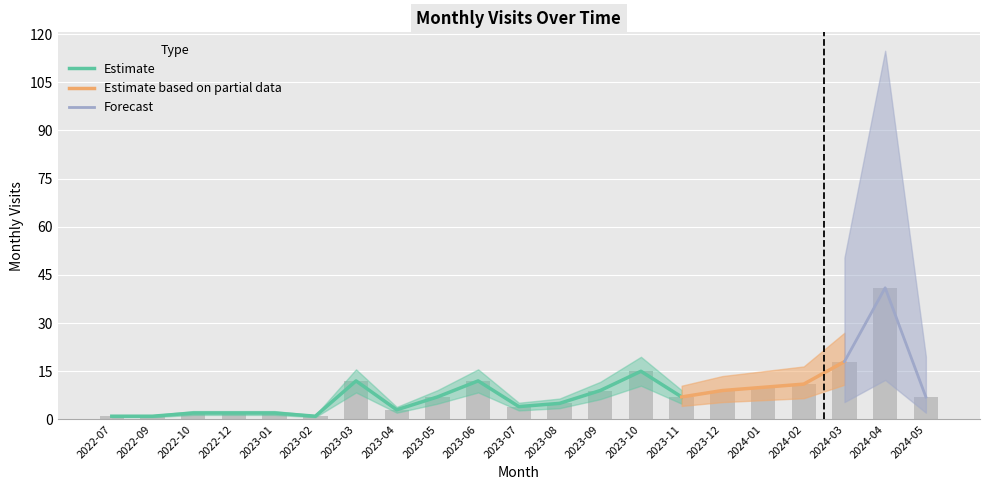

The chart shows a value of 14 at 2024-04. True or false?

False